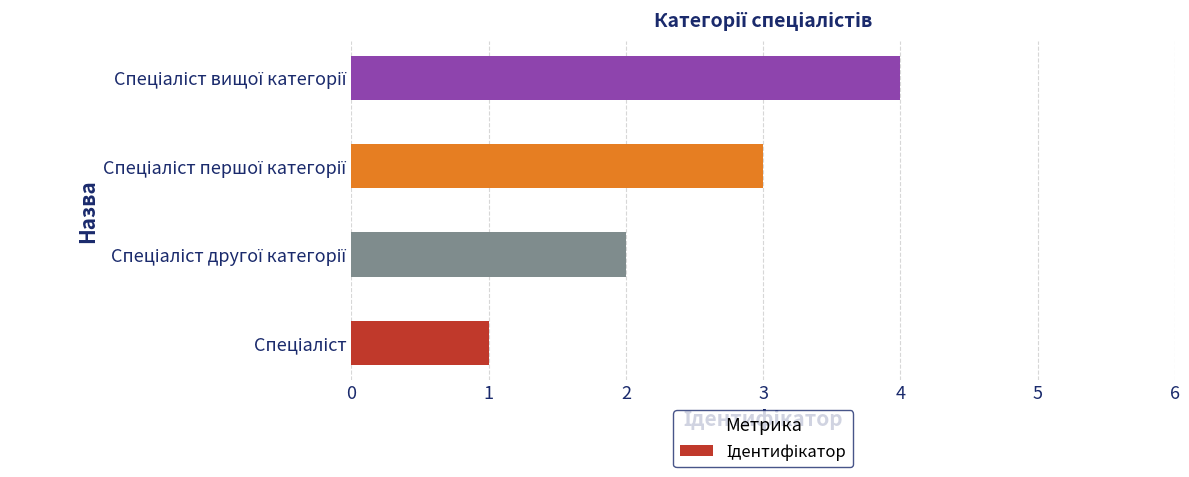

What is the sum of all values?

10